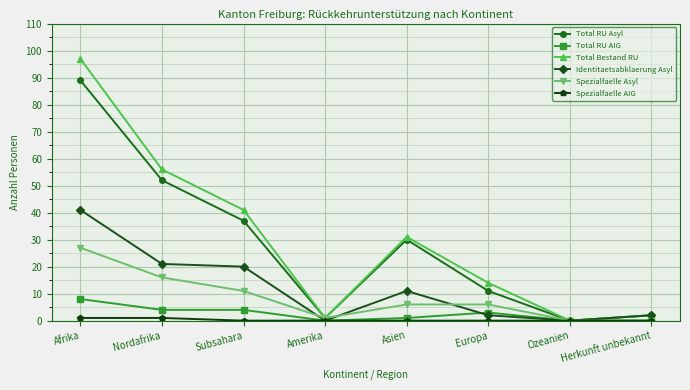

What is the maximum value shown in the chart?

97